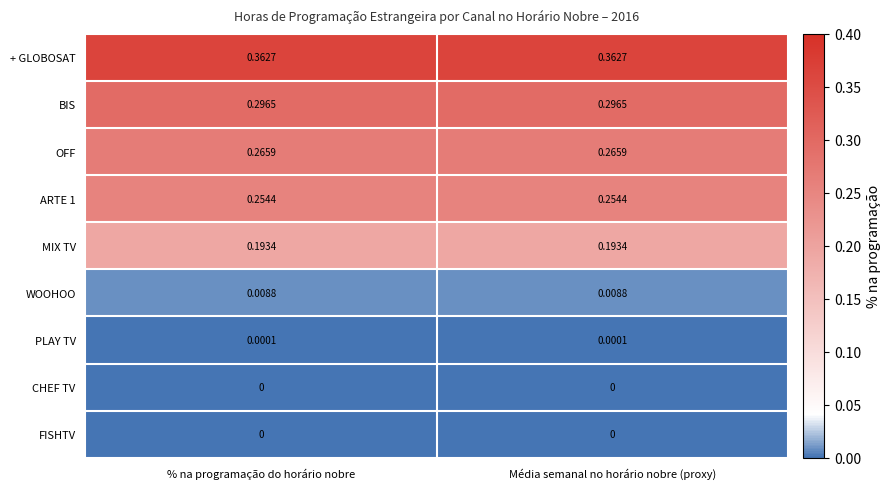

Is the value of WOOHOO at % na programação do horário nobre greater than the value of PLAY TV at % na programação do horário nobre?

Yes